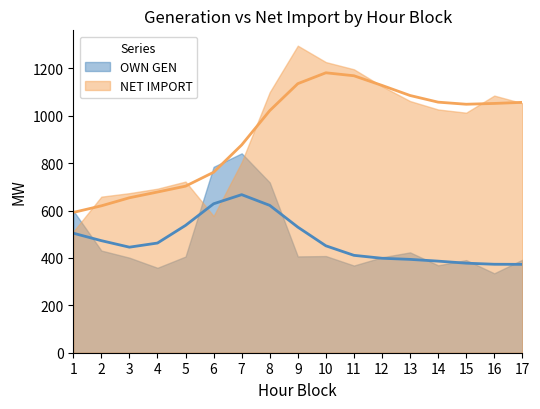

Which has a higher value, 8 or 15?

8